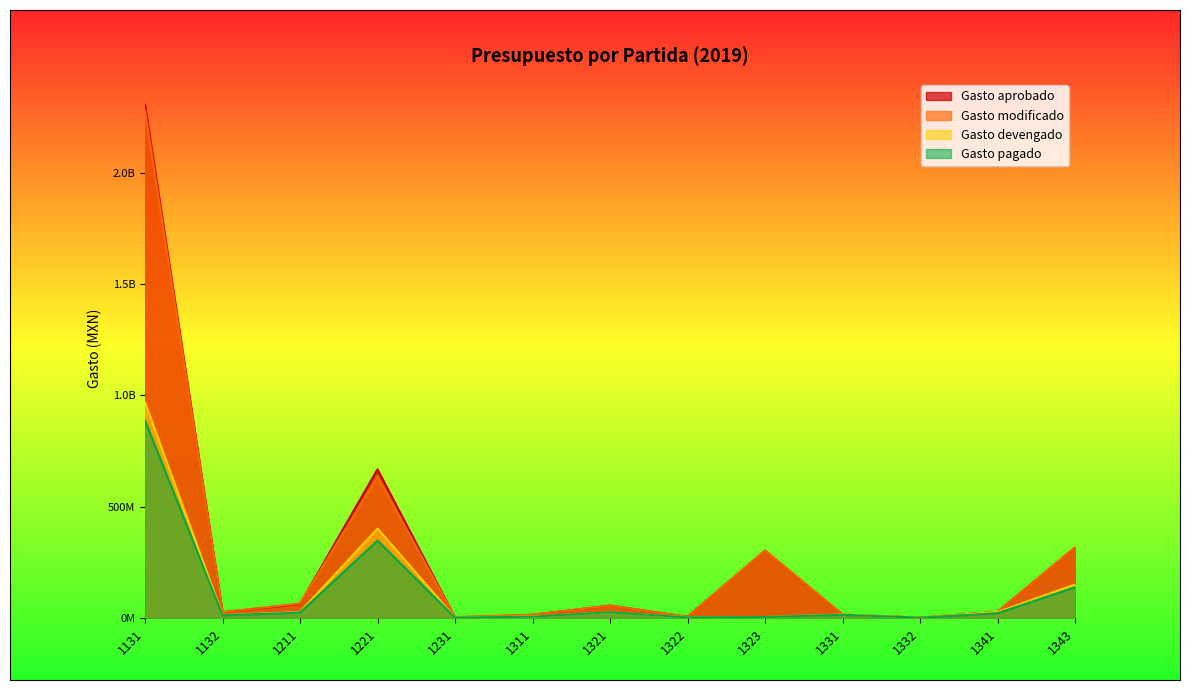

The Gasto modificado series shows 9408169.3 at 1322. True or false?

False